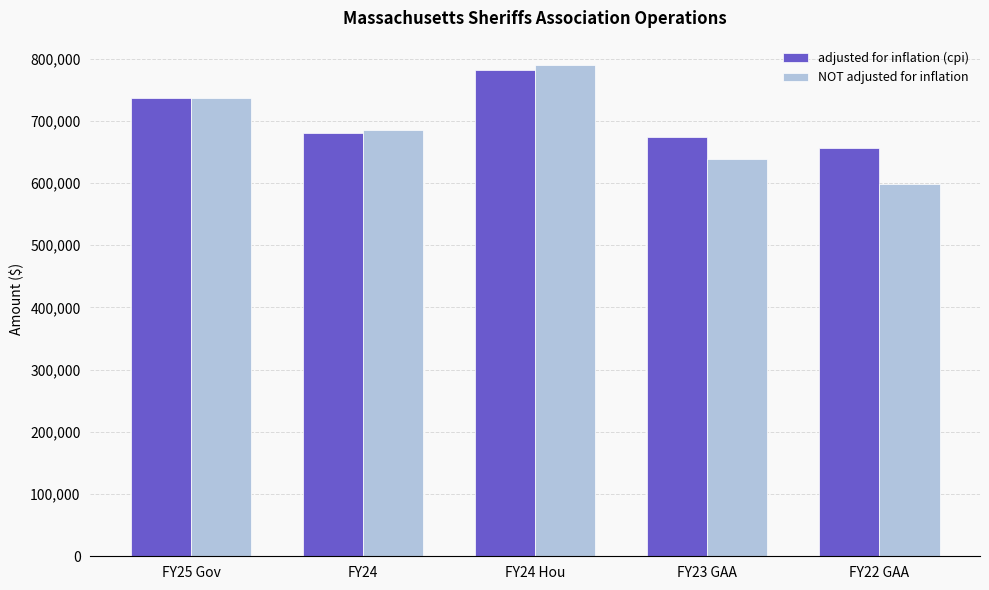

What is the label of the 4th bar from the left?

FY23 GAA